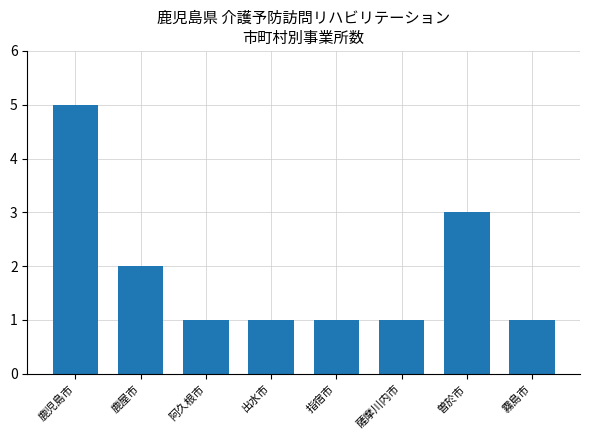

Reading right to left, transcribe all the data shown in this chart.

霧島市=1	曽於市=3	薩摩川内市=1	指宿市=1	出水市=1	阿久根市=1	鹿屋市=2	鹿児島市=5